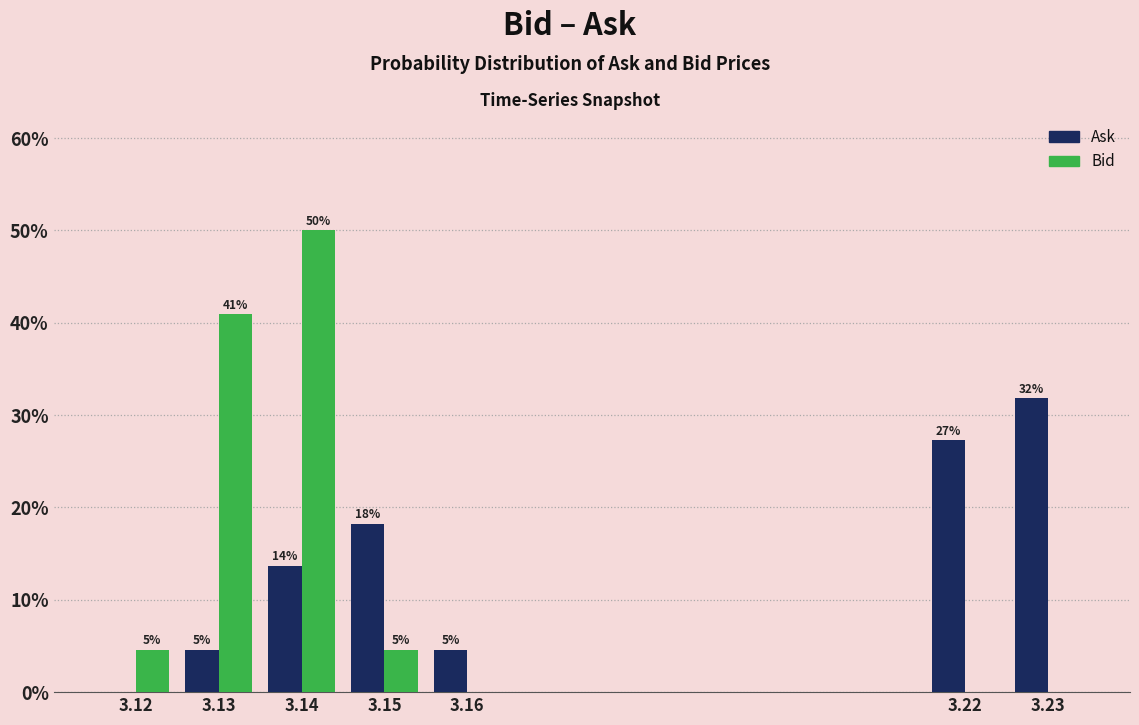

In the Ask series, which range on the x-axis has the tallest bar?

3.225 to 3.235